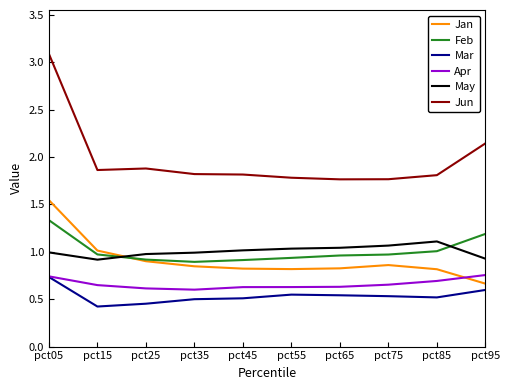

What is the difference between the highest and lowest values at pct45?

1.3